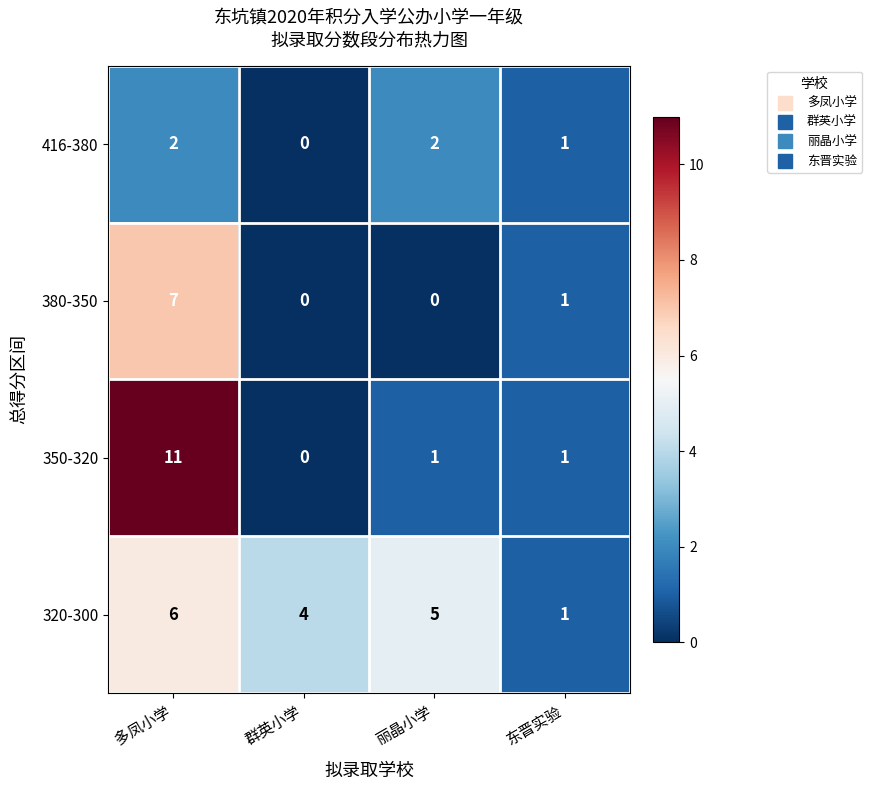

At 多凤小学, list the series in order from largest to smallest.

350-320, 380-350, 320-300, 416-380